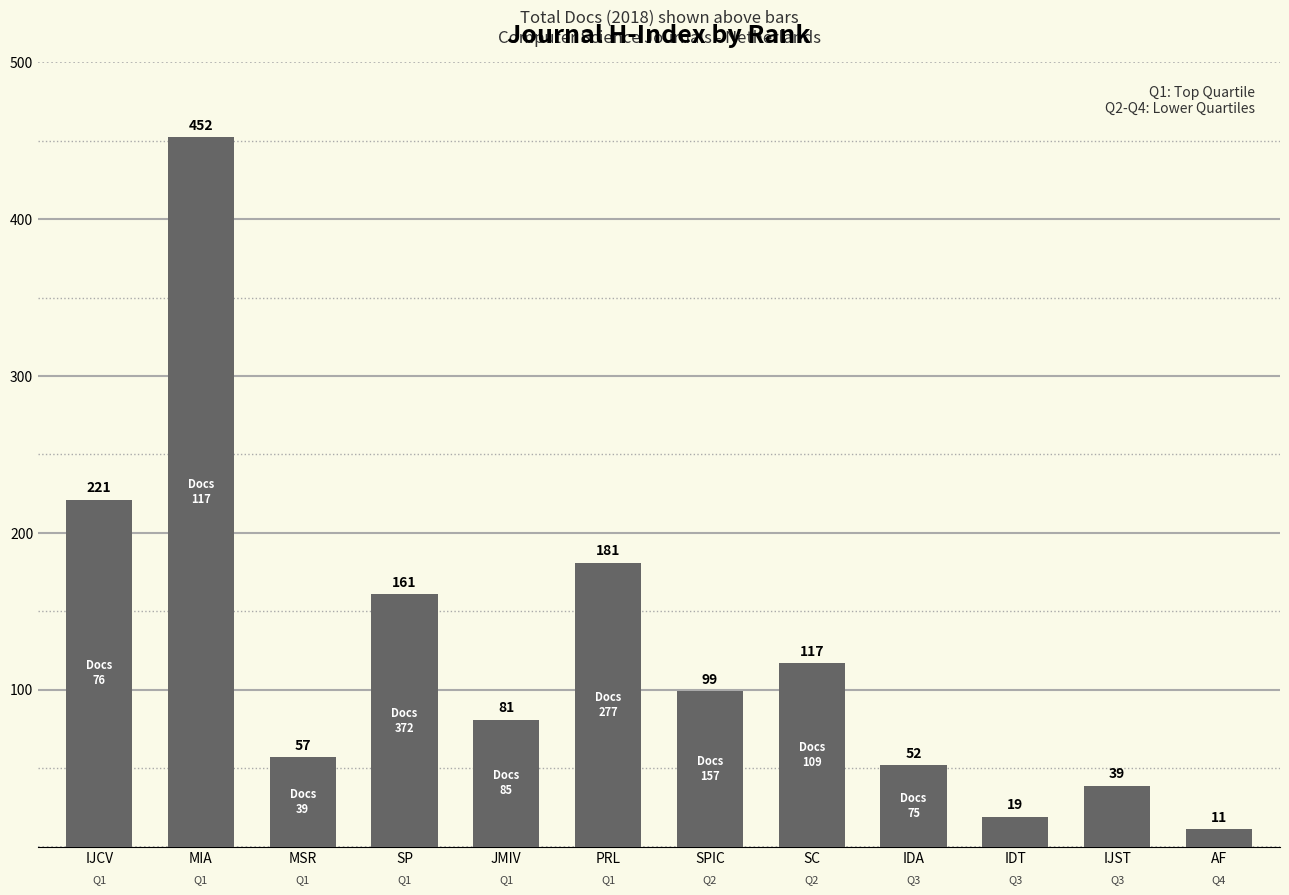

How many data points are less than 99?

6